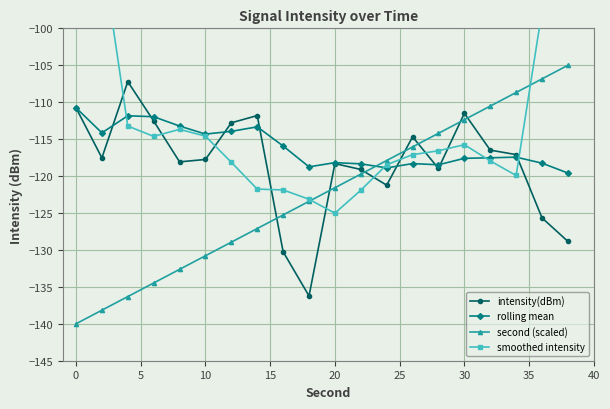

True or false: rolling mean has more than 0 points higher than both neighbors.

True